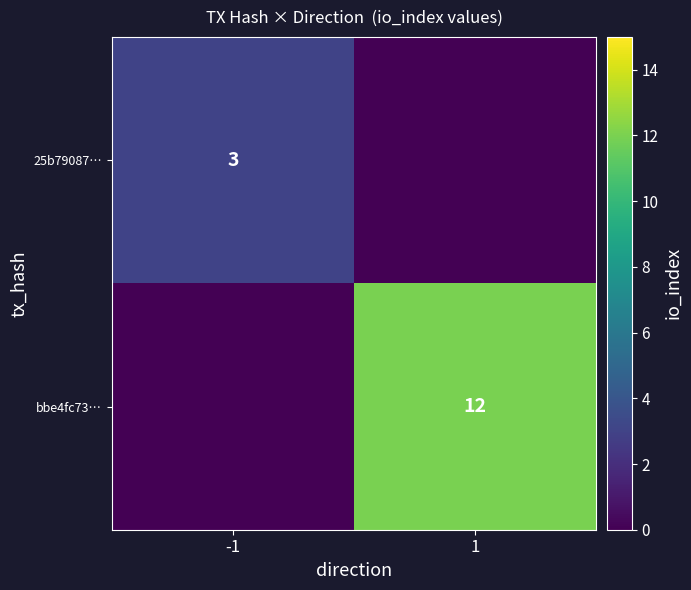

What is the total value across all series at -1?

3